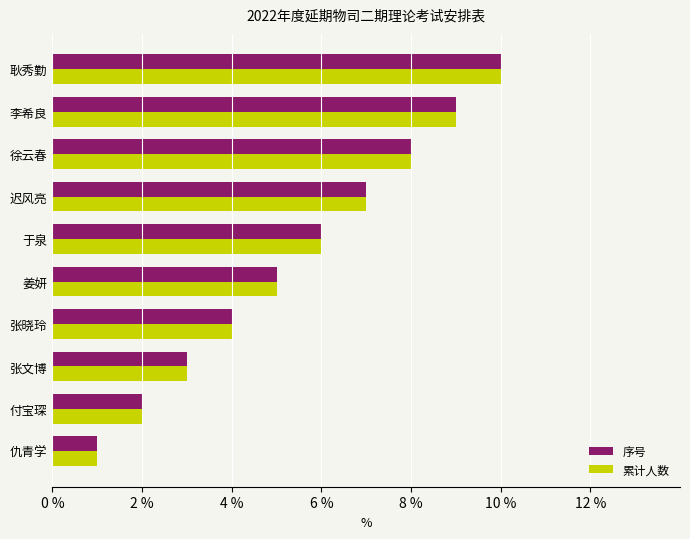

What is the highest value of the 累计人数 series?

10